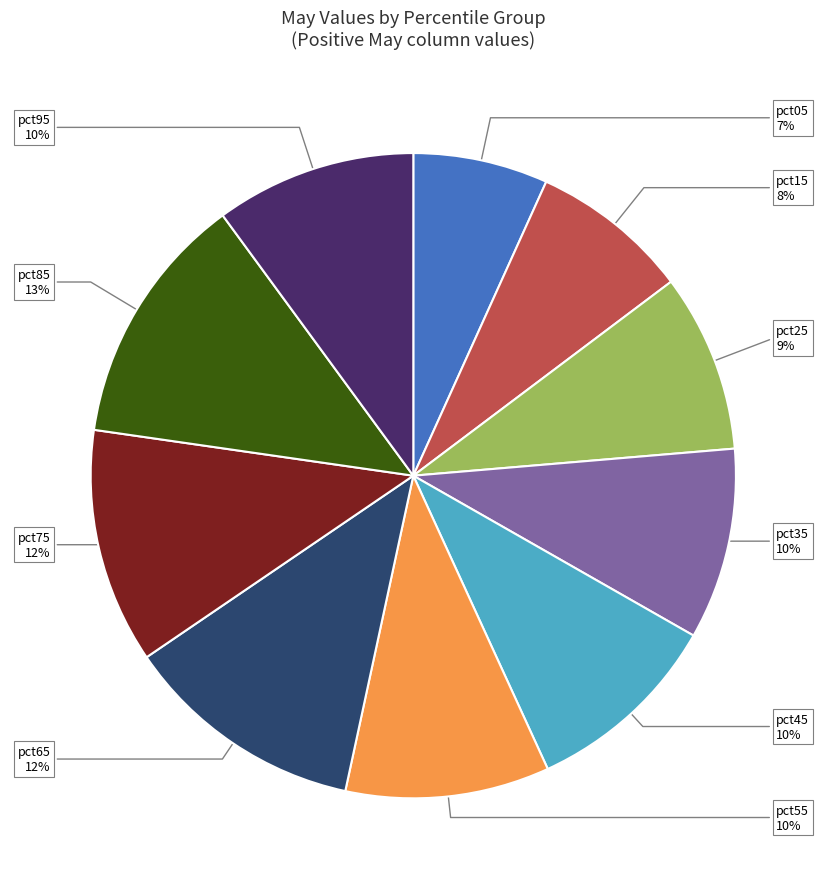

To the nearest percent, what is the difference between the largest and smallest slice percentages?

6%